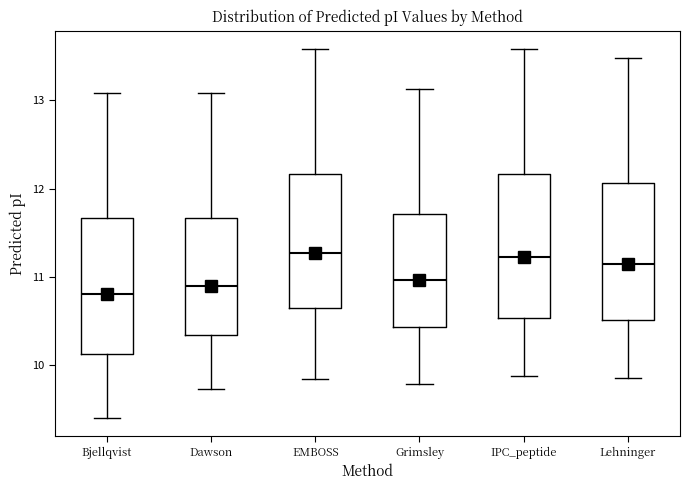

Where does the upper whisker of the box for Grimsley end on the y-axis? The values are not printed on the chart, so give them approximately, as read against the axis.

13.1